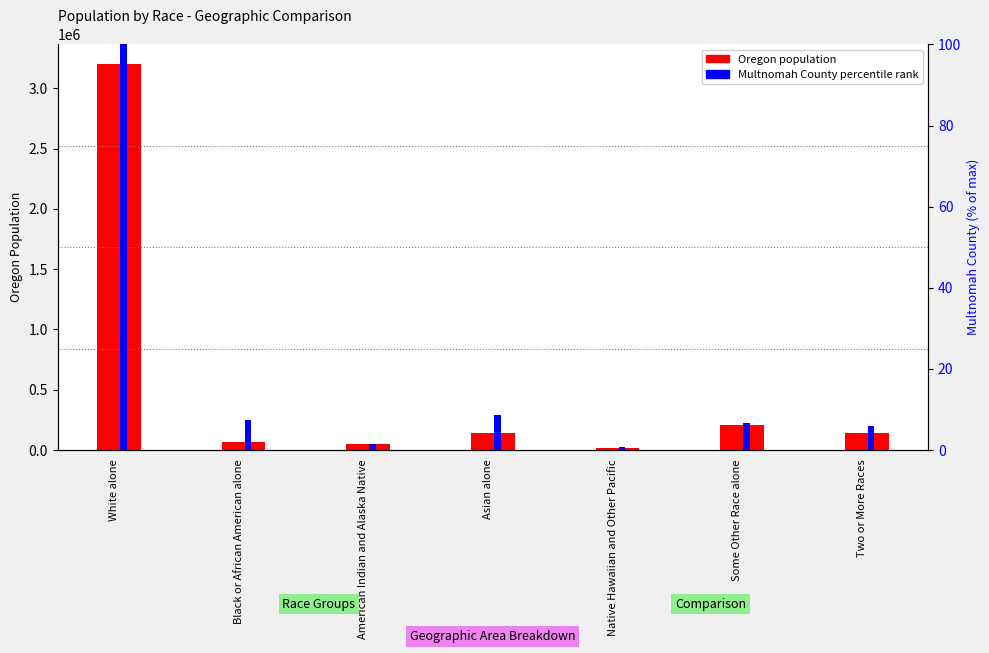

Which series has the widest spread of values?

Oregon